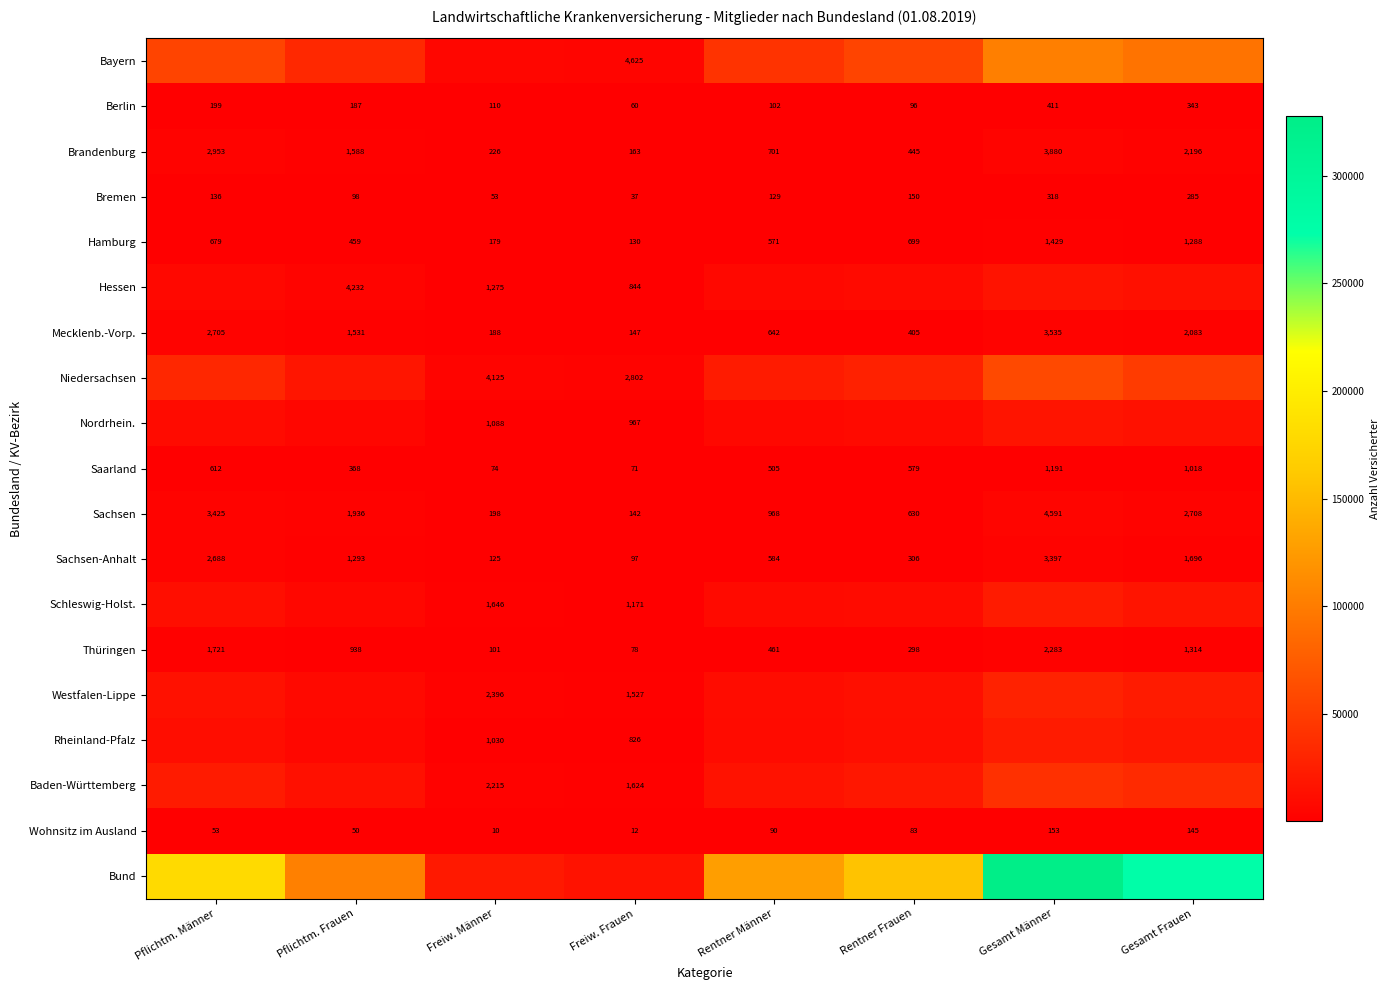

What is the sum of the Saarland values at Freiw. Frauen and Rentner Frauen?

650